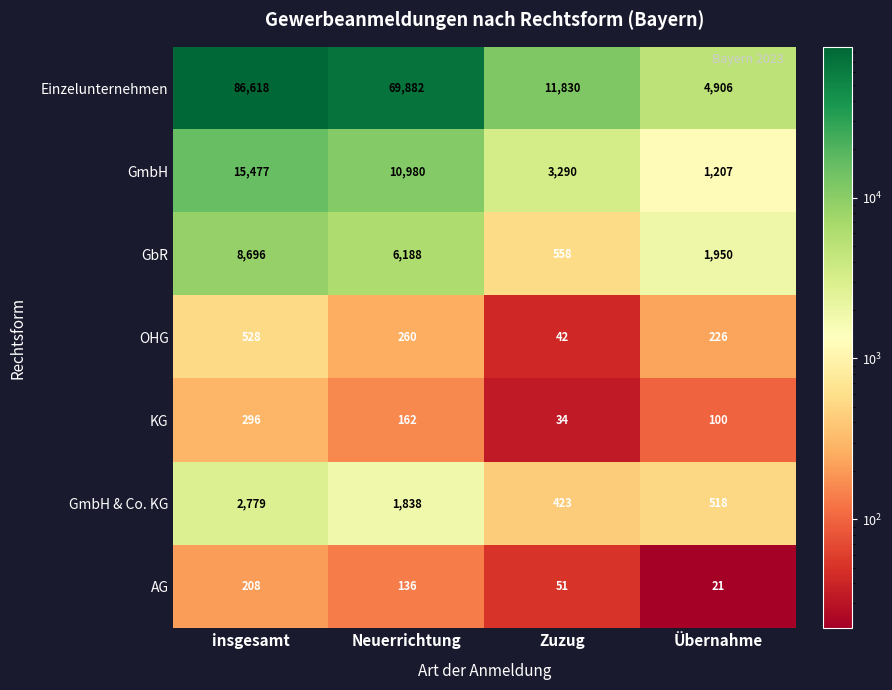

Which category has the highest value across all series?

insgesamt